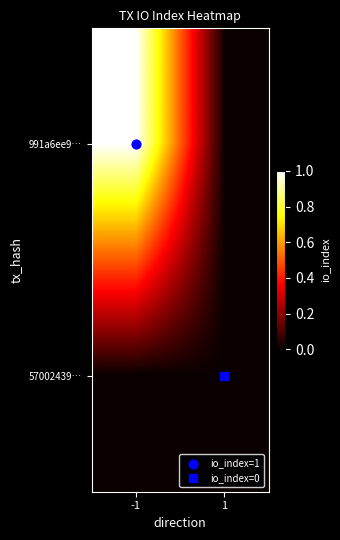

Between -1 and 1, which is larger?

-1